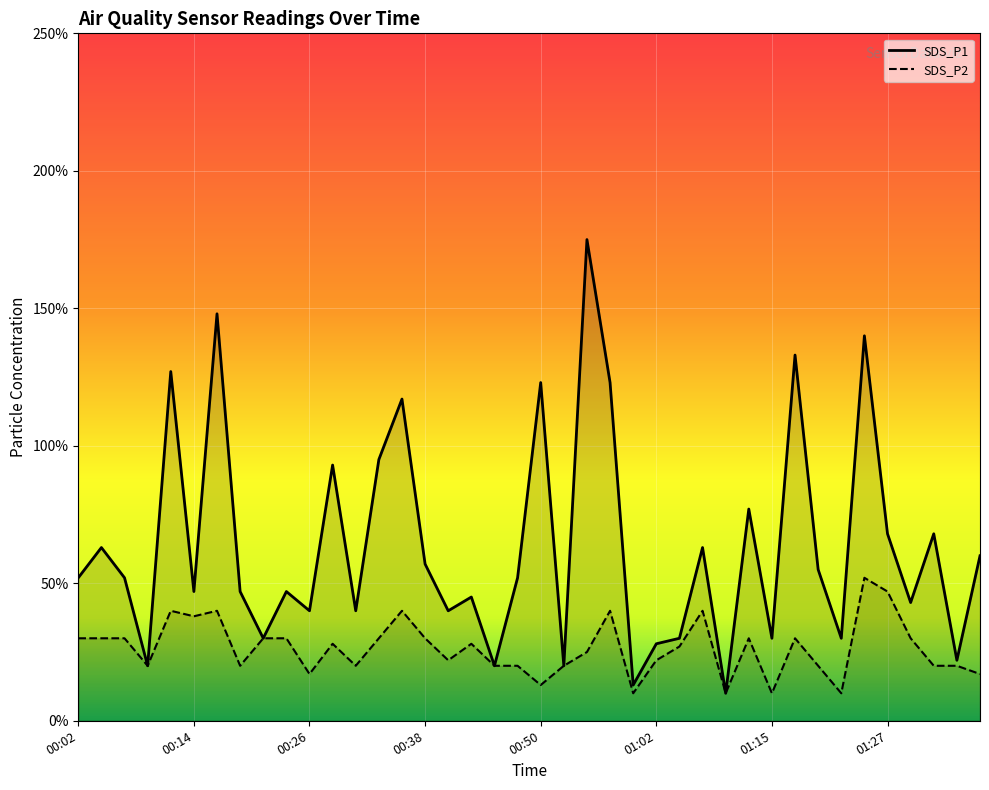

What is the difference between the second highest and minimum values in the SDS_P2 series?

0.4